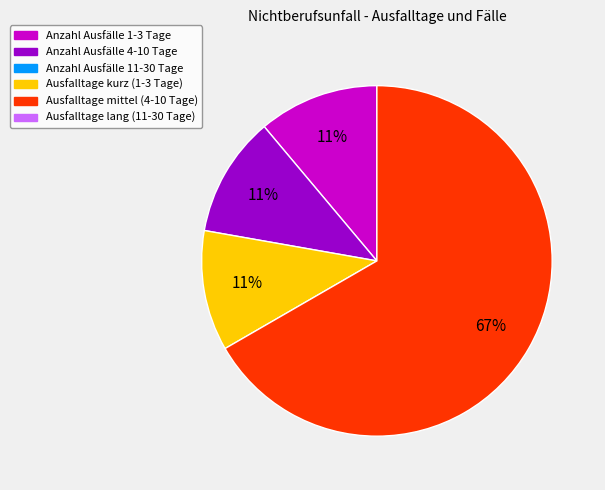

Does any single category account for the majority?

Yes